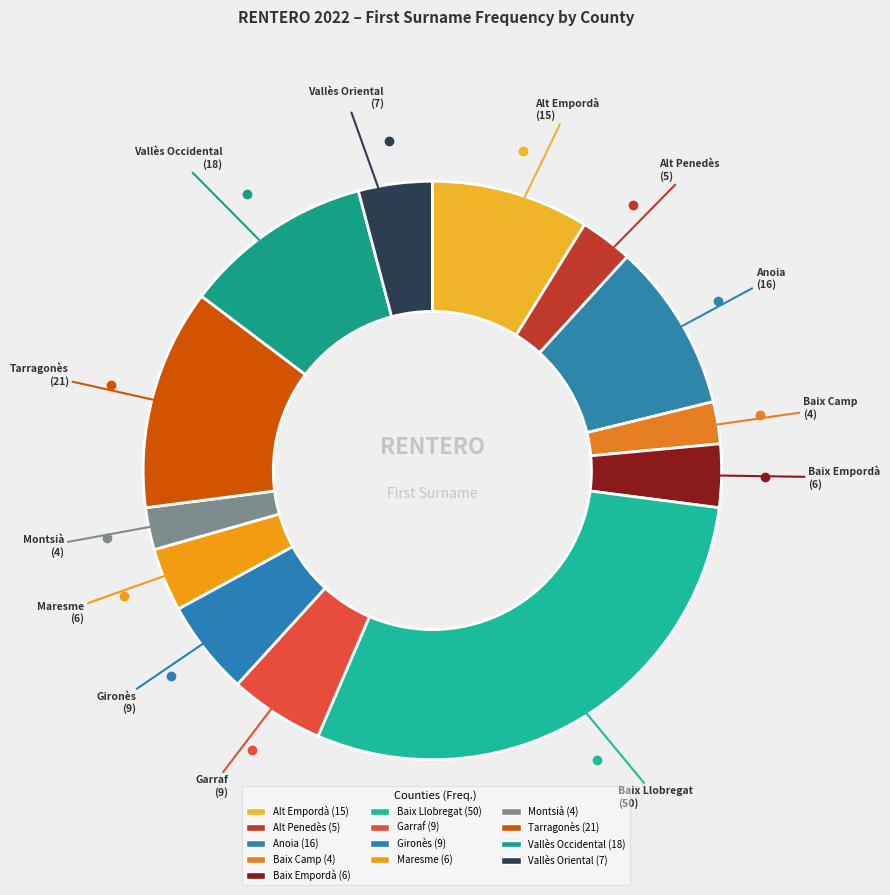

True or false: Baix Llobregat accounts for 35% of the total.

False